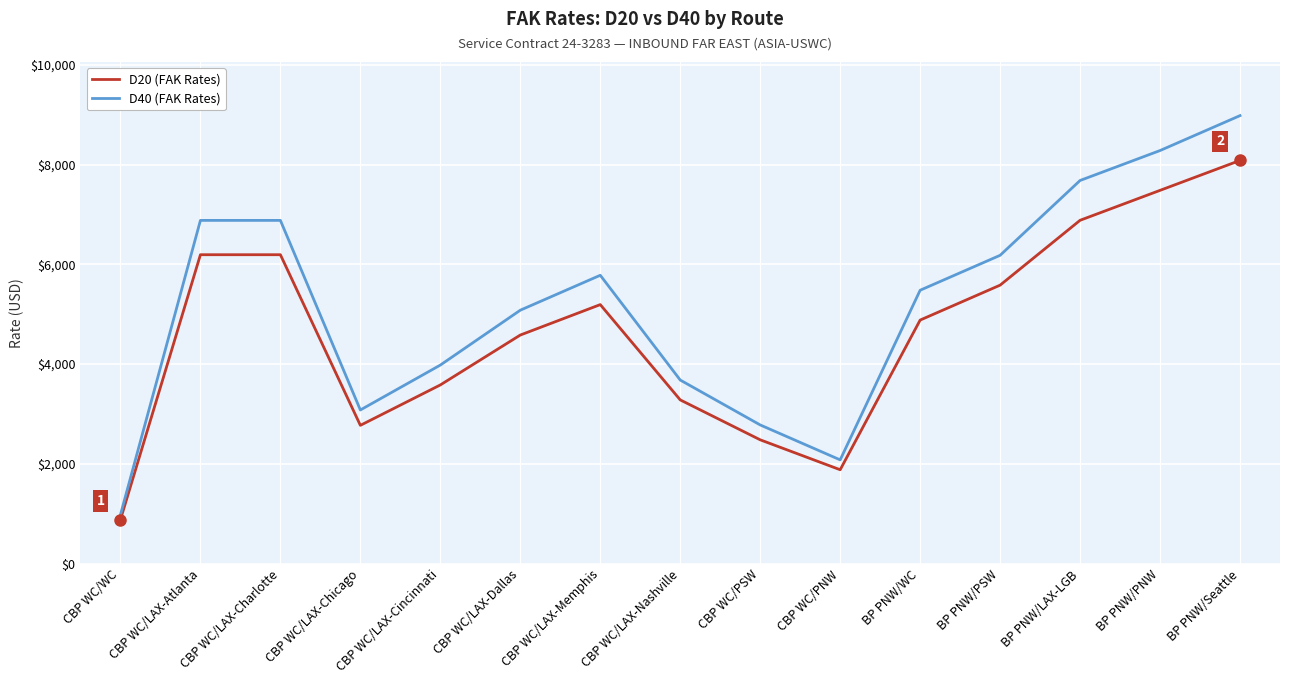

Rank the series by their average value, from lowest to highest.

D20 (FAK Rates), D40 (FAK Rates)